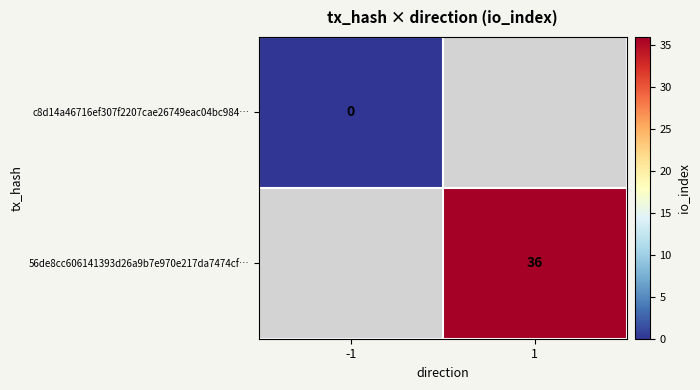

Is the value of 56de8cc606141393d26a9b7e970e217da7474cf… at 1 greater than the value of c8d14a46716ef307f2207cae26749eac04bc984… at -1?

Yes